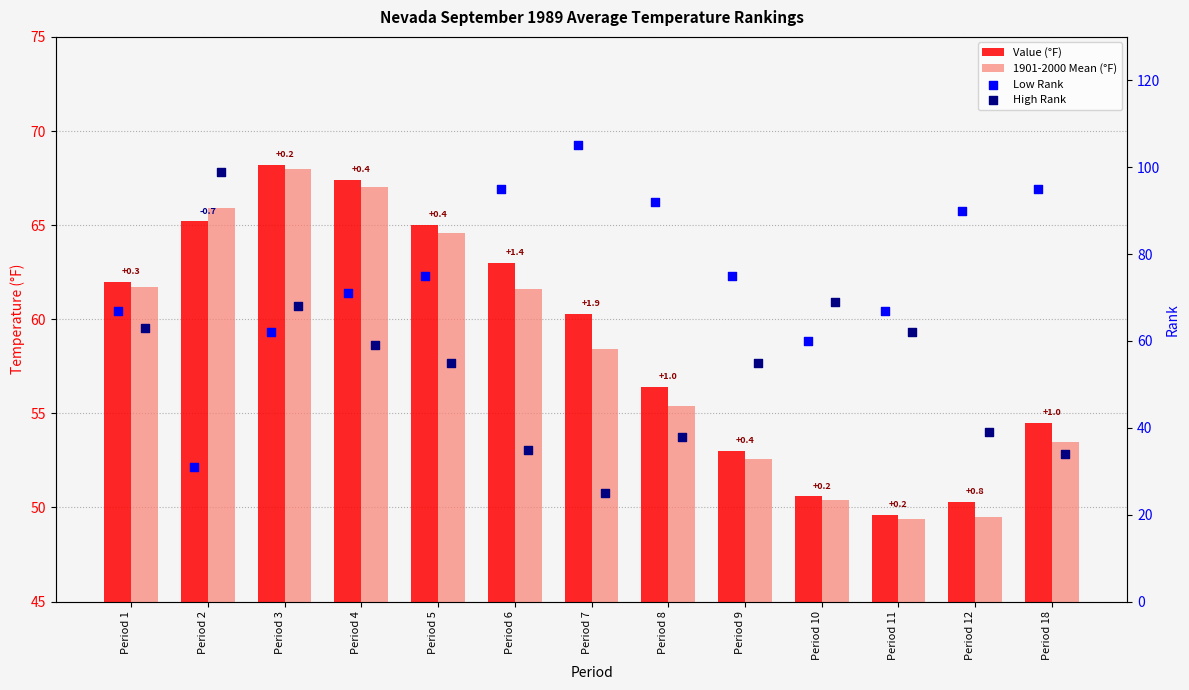

Is the value of High Rank at Period 5 greater than the value of Value (°F) at Period 2?

No